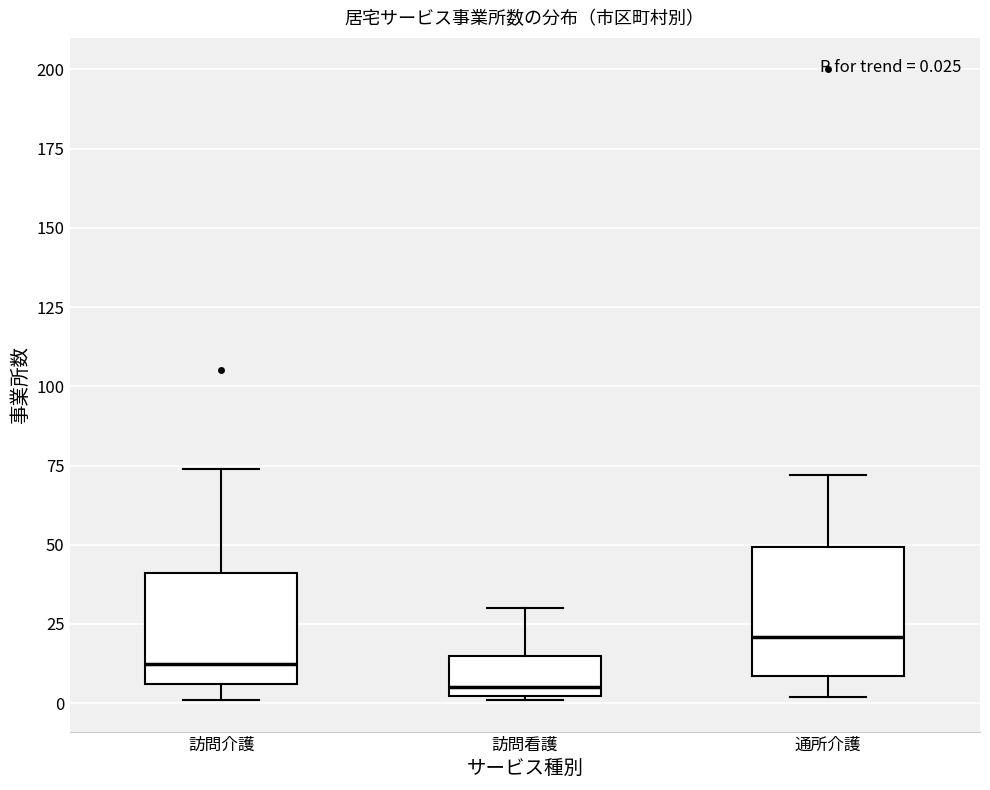

Comparing the boxes themselves (not the whiskers), which one is the tallest?

通所介護